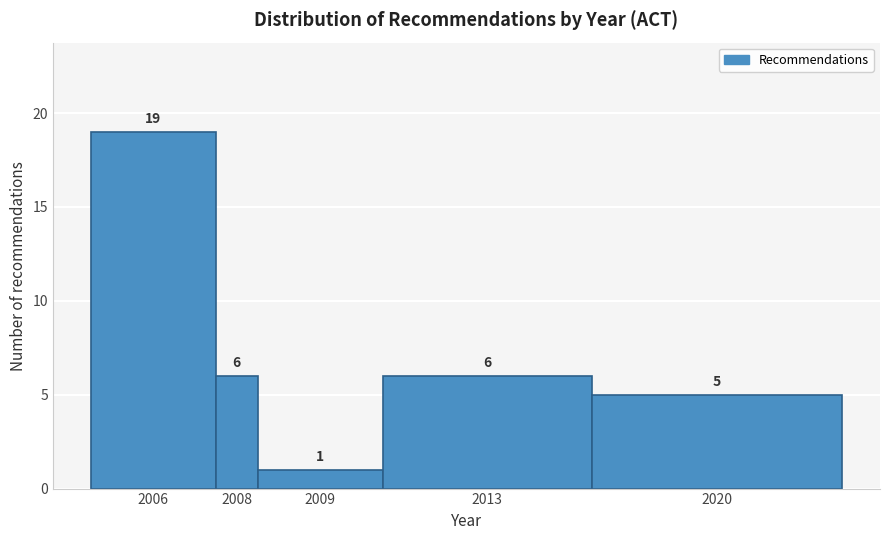

Reading left to right, transcribe all the data shown in this chart.

19	6	1	6	5